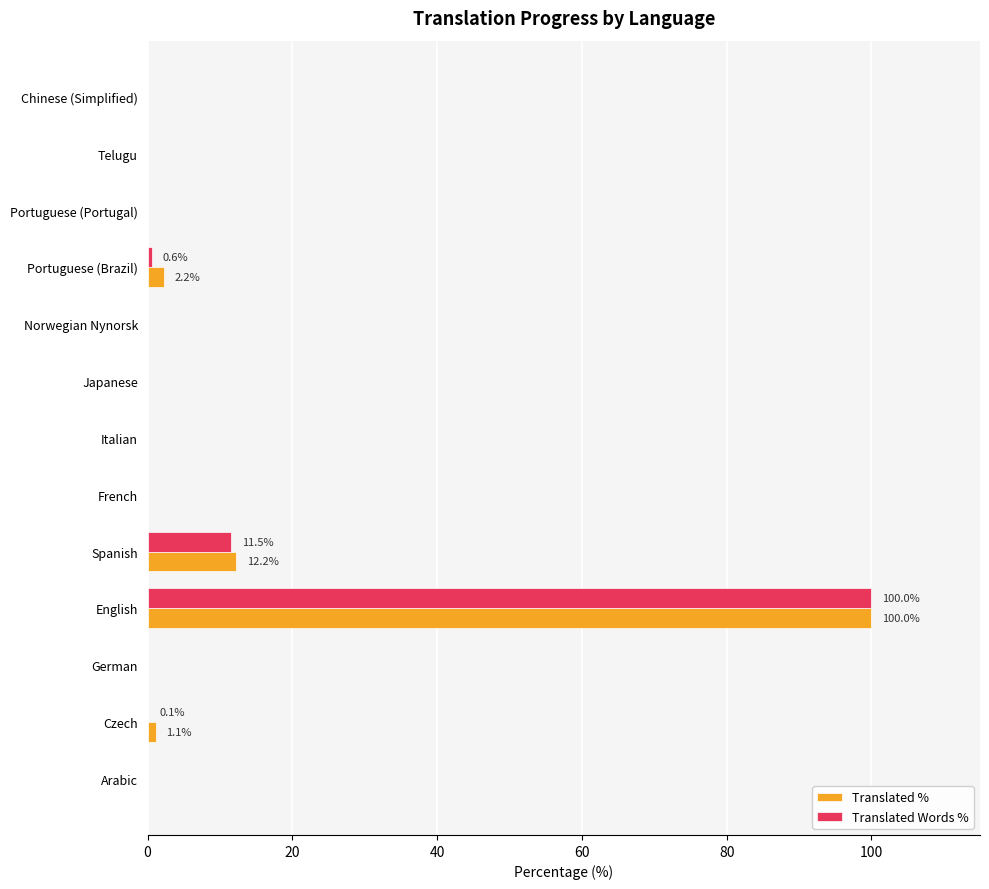

True or false: Translated Words % has a value of 0.0 at Telugu.

True